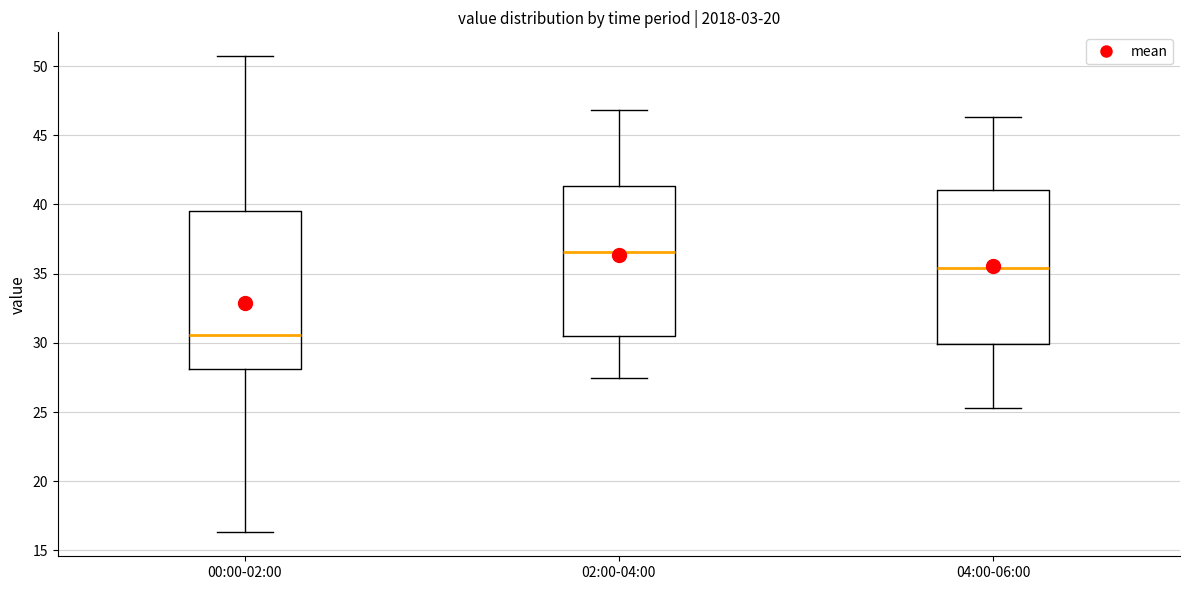

Where does the median line of the box for 02:00-04:00 sit on the y-axis? The values are not printed on the chart, so give them approximately, as read against the axis.

36.5